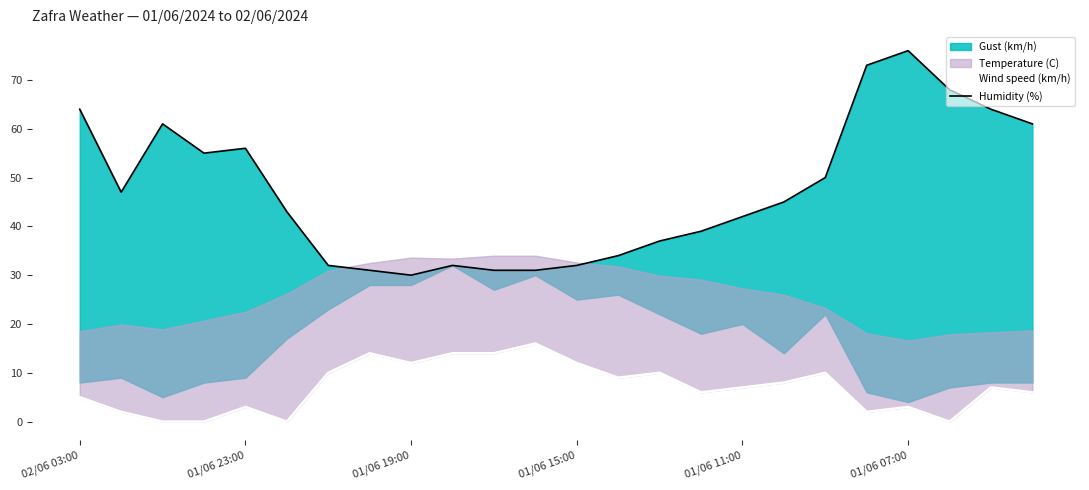

True or false: Wind speed (km/h) and Humidity (%) cross at least once.

False